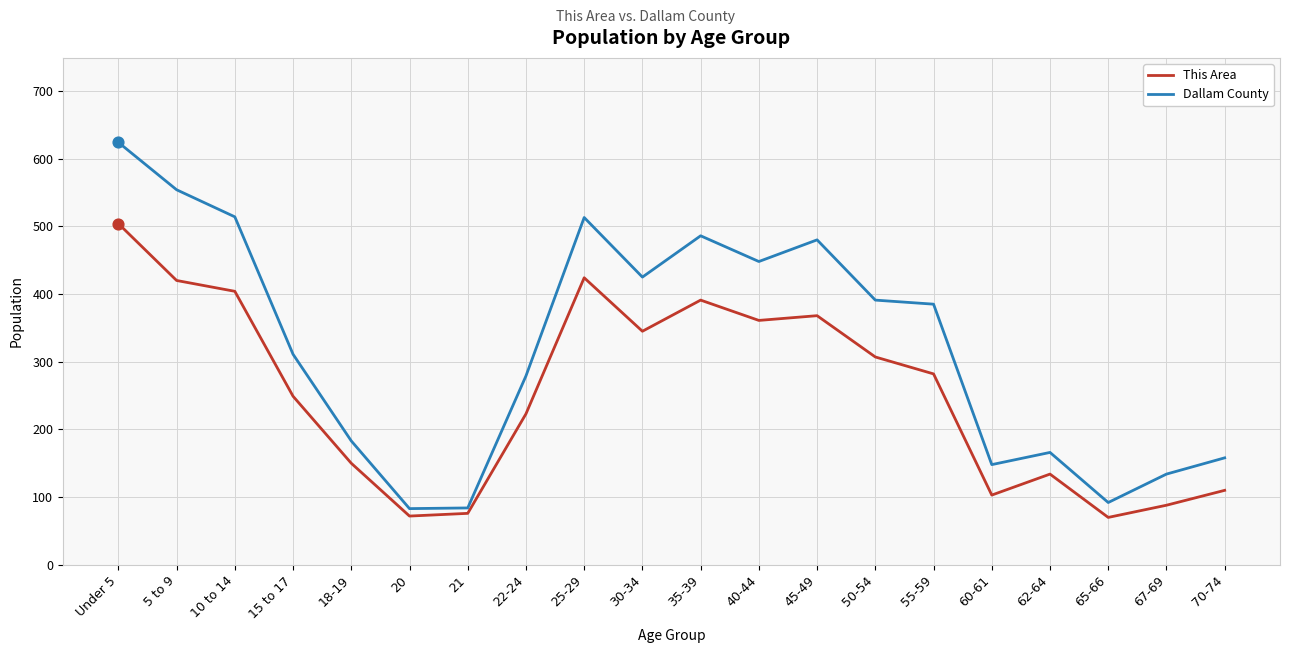

Which series changed the most between 30-34 and 55-59?

This Area